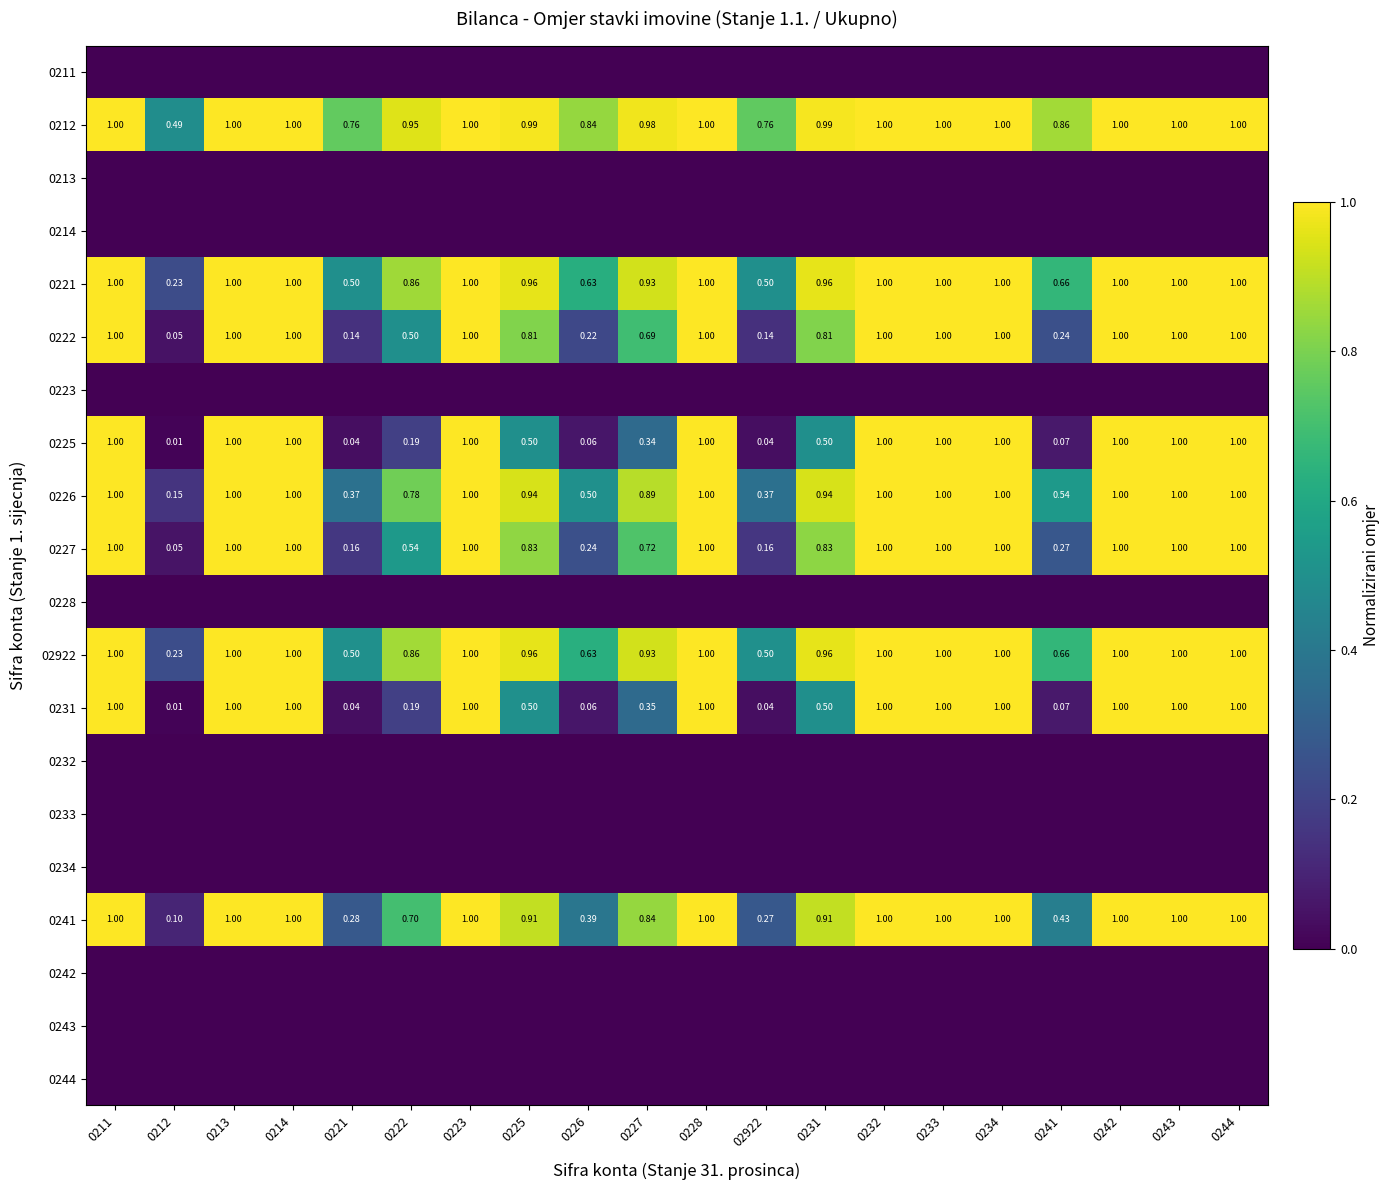

How many series are shown in this chart?

20